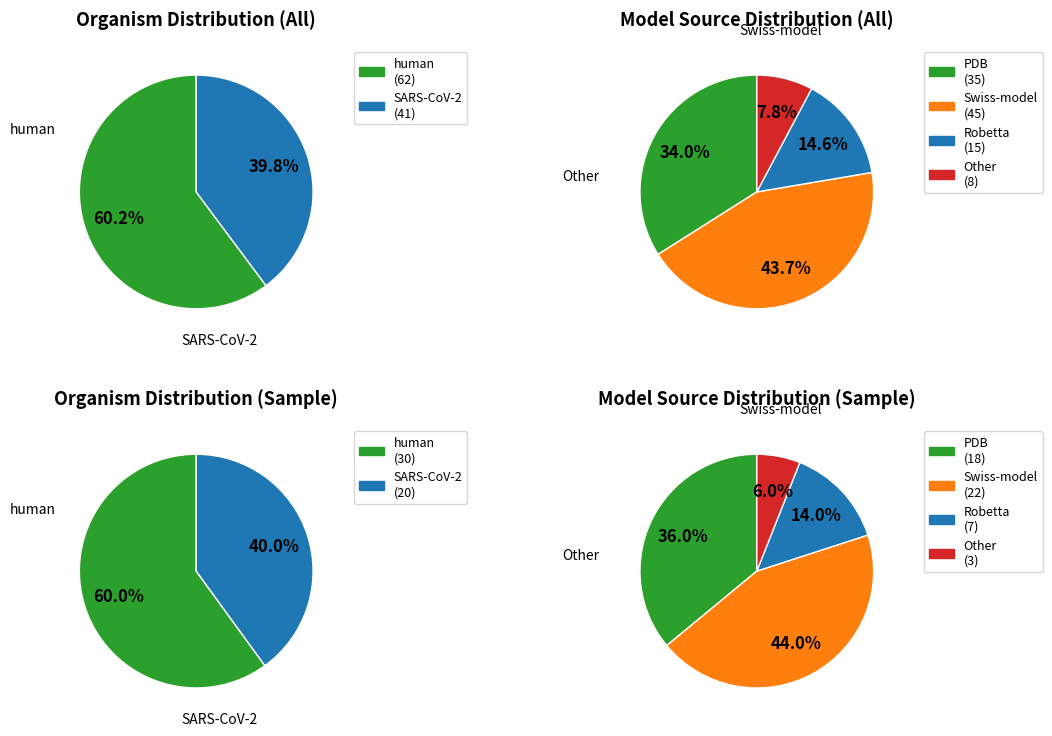

To the nearest percent, what is the difference between the SARS-CoV-2 and human slice percentages?

20%